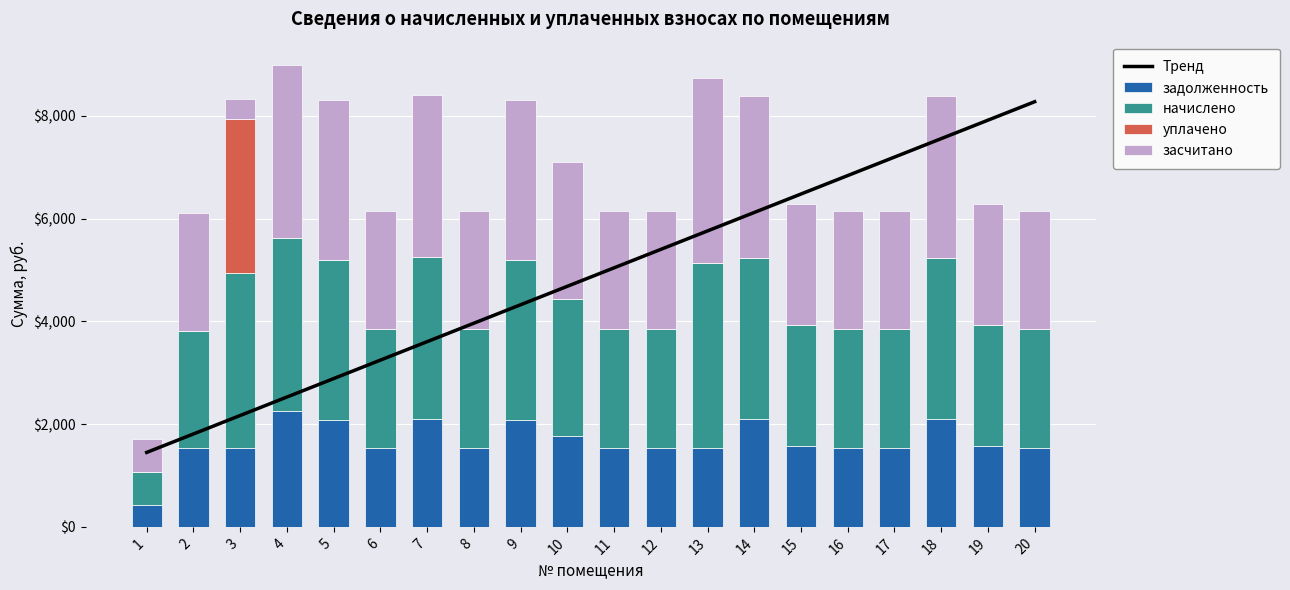

Does the chart contain any negative values?

No